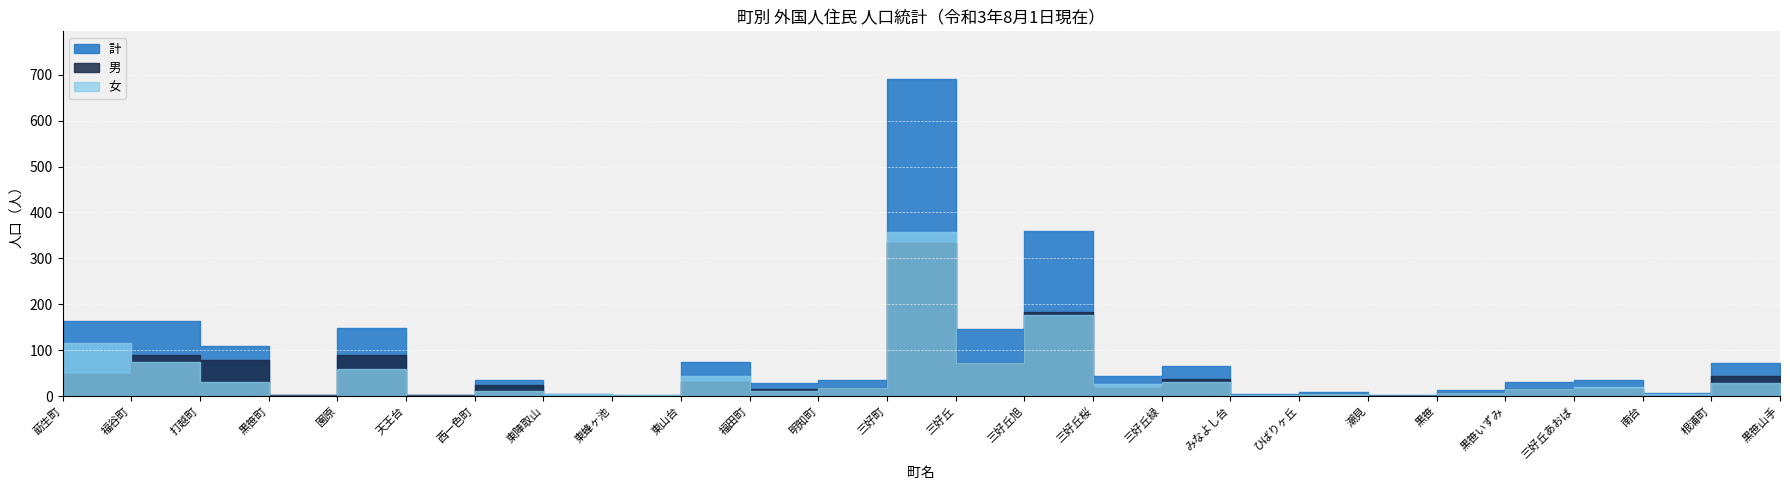

In 計, how many points are higher than both neighbors (excluding endpoints)?

9